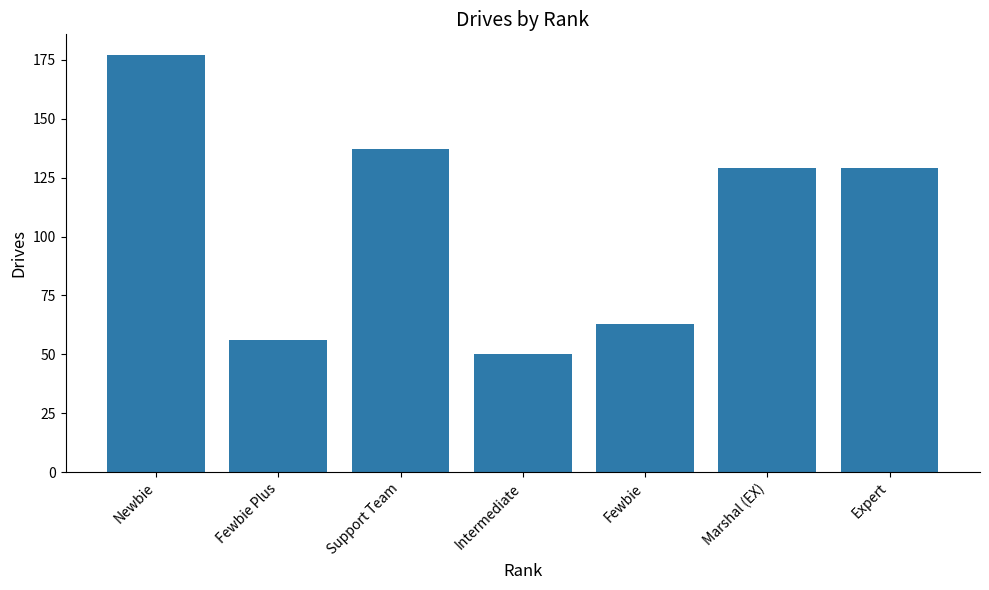

At which label does the data first exceed 129?

Newbie